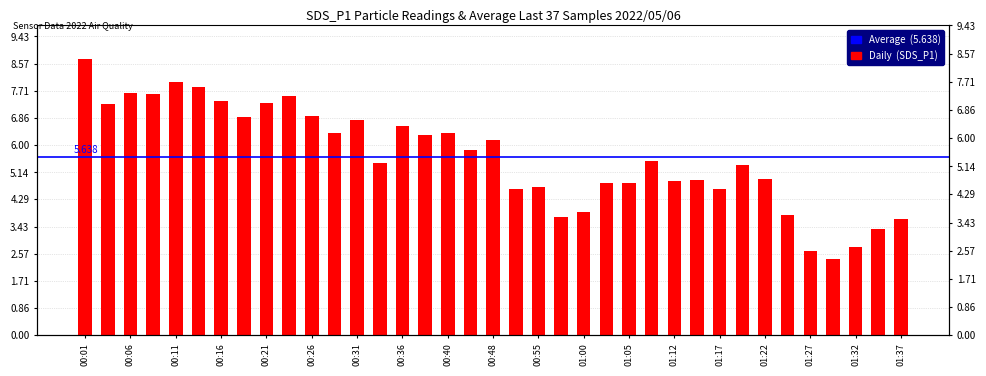

At which label is the value closest to 5?

01:22